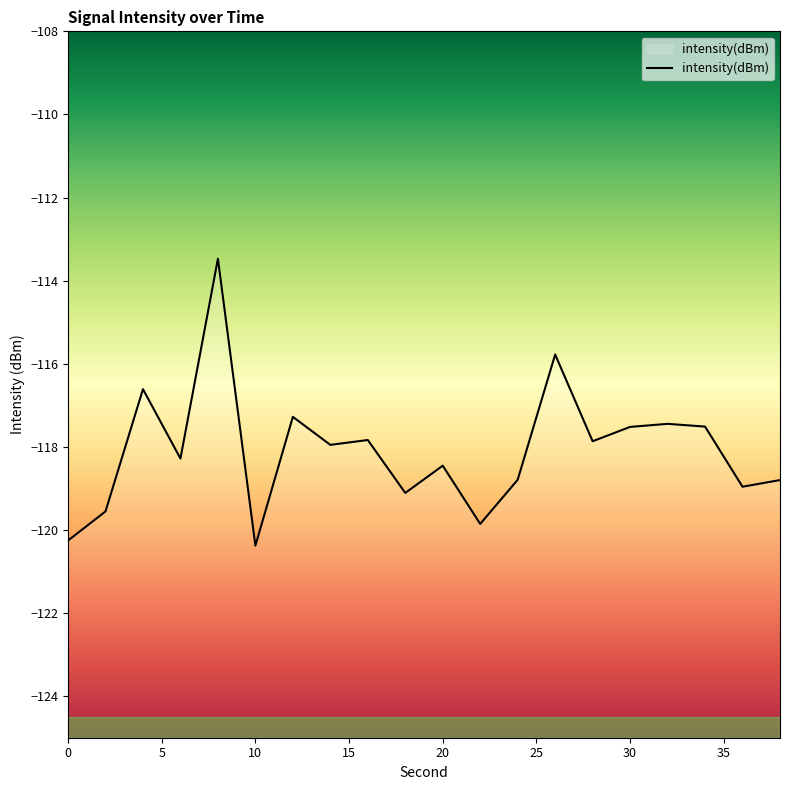

Where is the data nearest to the value -116?

26